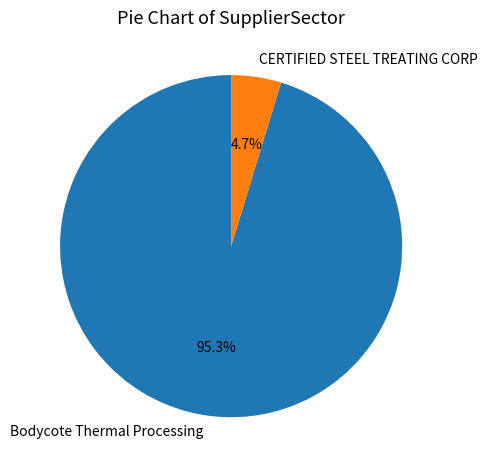

Rank the categories by value from highest to lowest.

Bodycote Thermal Processing, CERTIFIED STEEL TREATING CORP